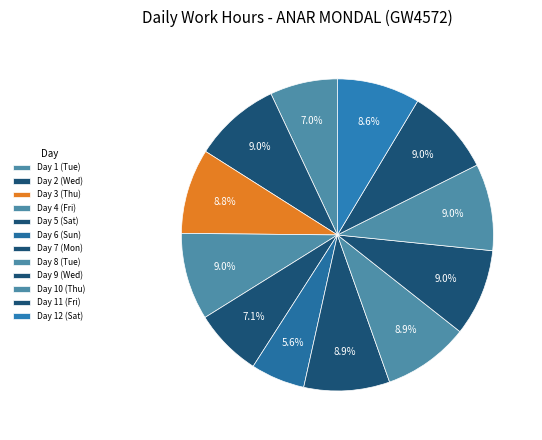

Do Day 6 (Sun) and Day 5 (Sat) together represent more than half of the pie?

No